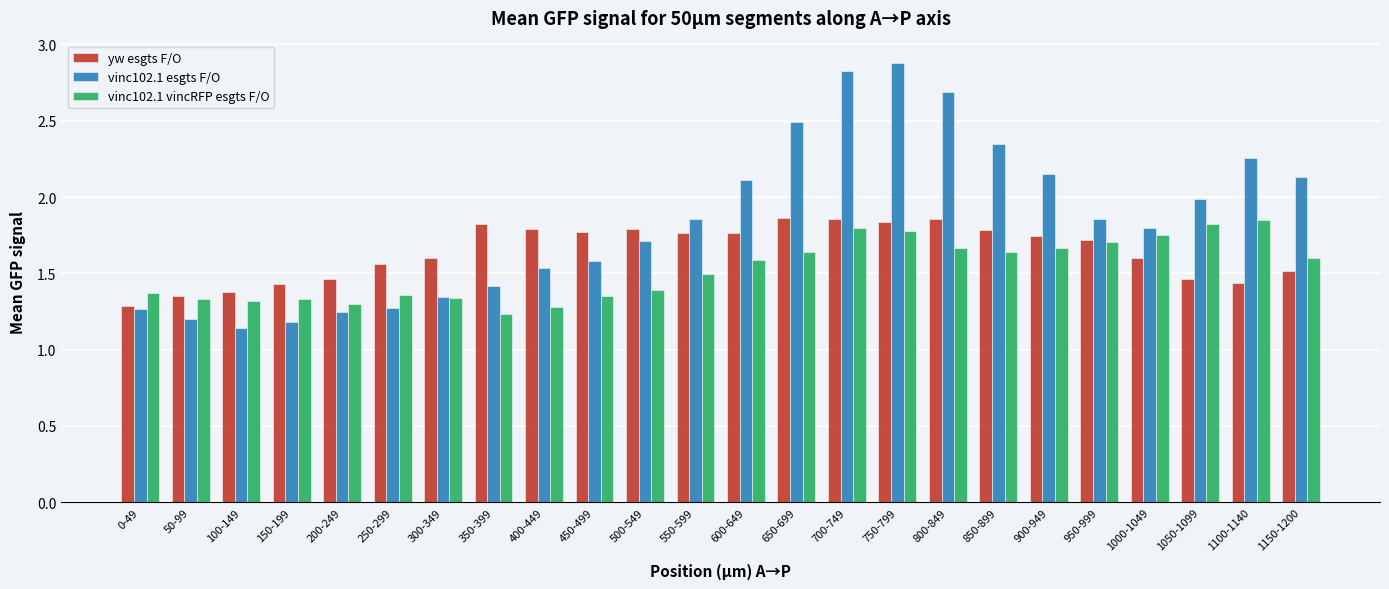

What is the sum of all vinc102.1 vincRFP esgts F/O values?

36.6